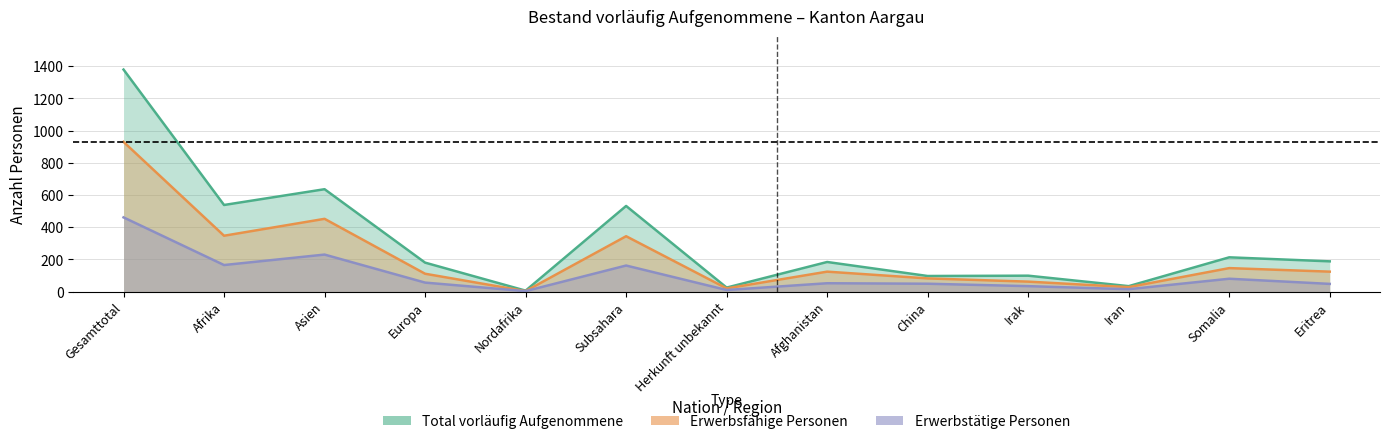

Reading left to right, what are all the values shown in this chart?

Total vorläufig Aufgenommene: Gesamttotal=1379	Afrika=538	Asien=636	Europa=180	Nordafrika=6	Subsahara=532	Herkunft unbekannt=25	Afghanistan=184	China=97	Irak=99	Iran=34	Somalia=213	Eritrea=188
Erwerbsfähige Personen: Gesamttotal=930	Afrika=347	Asien=452	Europa=111	Nordafrika=3	Subsahara=344	Herkunft unbekannt=20	Afghanistan=124	China=82	Irak=62	Iran=28	Somalia=146	Eritrea=124
Erwerbstätige Personen: Gesamttotal=461	Afrika=165	Asien=230	Europa=56	Nordafrika=3	Subsahara=162	Herkunft unbekannt=10	Afghanistan=52	China=49	Irak=34	Iran=15	Somalia=80	Eritrea=48